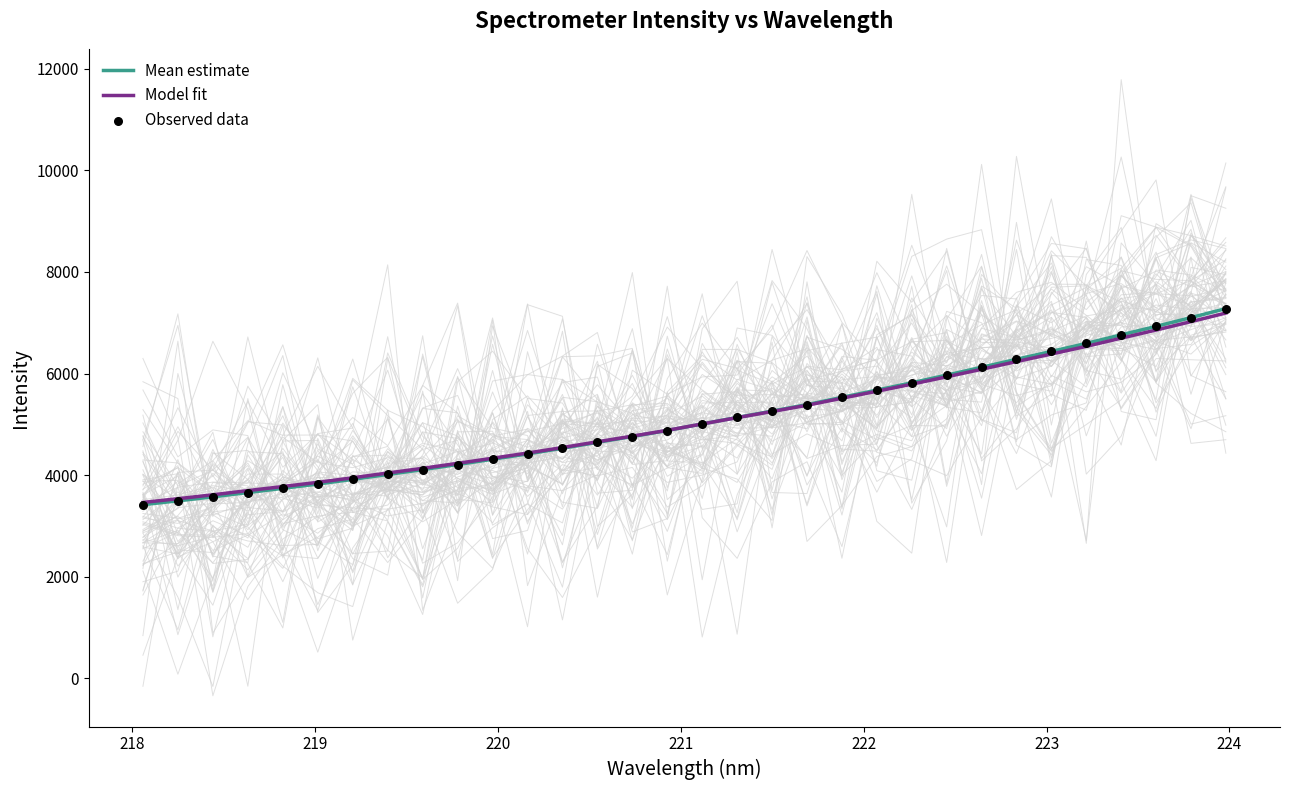

Which series has the widest spread of Y values?

Mean estimate